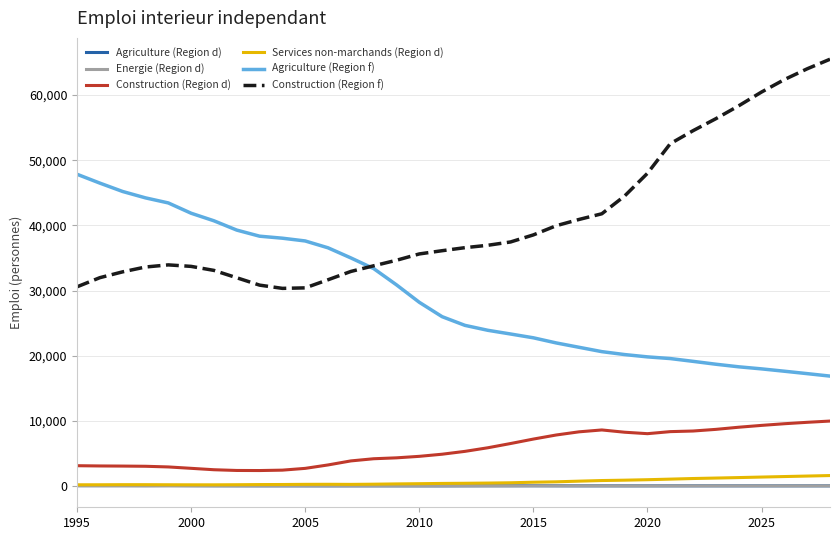

What is the smallest value displayed?

8